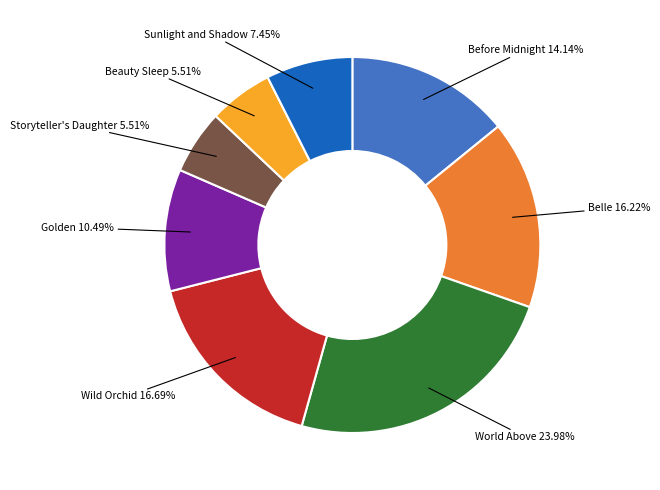

To the nearest percent, what portion does Wild Orchid represent?

17%